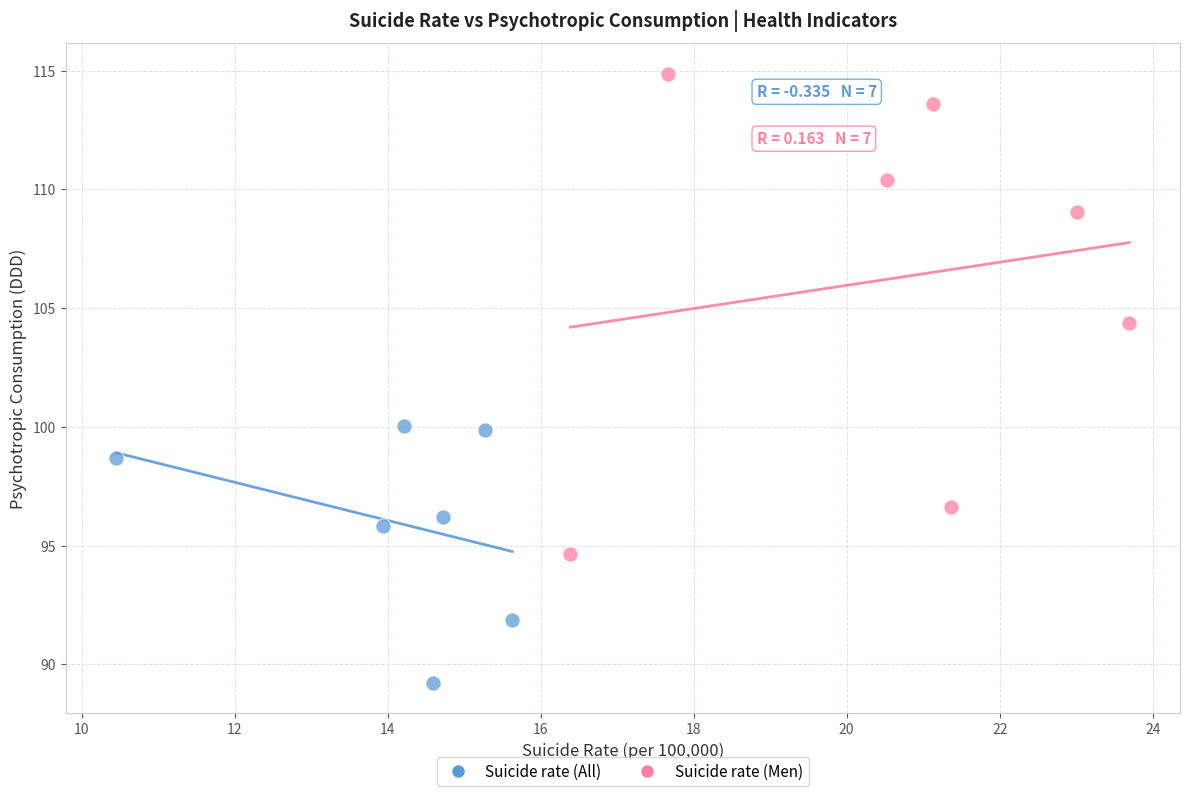

Which series has the widest spread of Y values?

Suicide rate (Men)